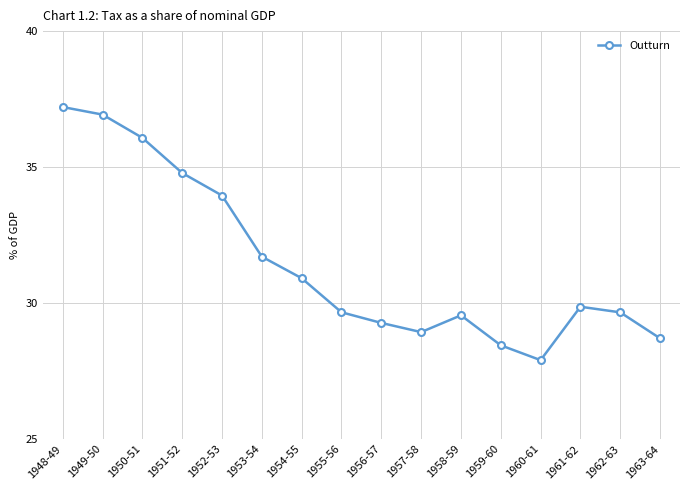

At which category does the chart reach its minimum across all series?

1960-61